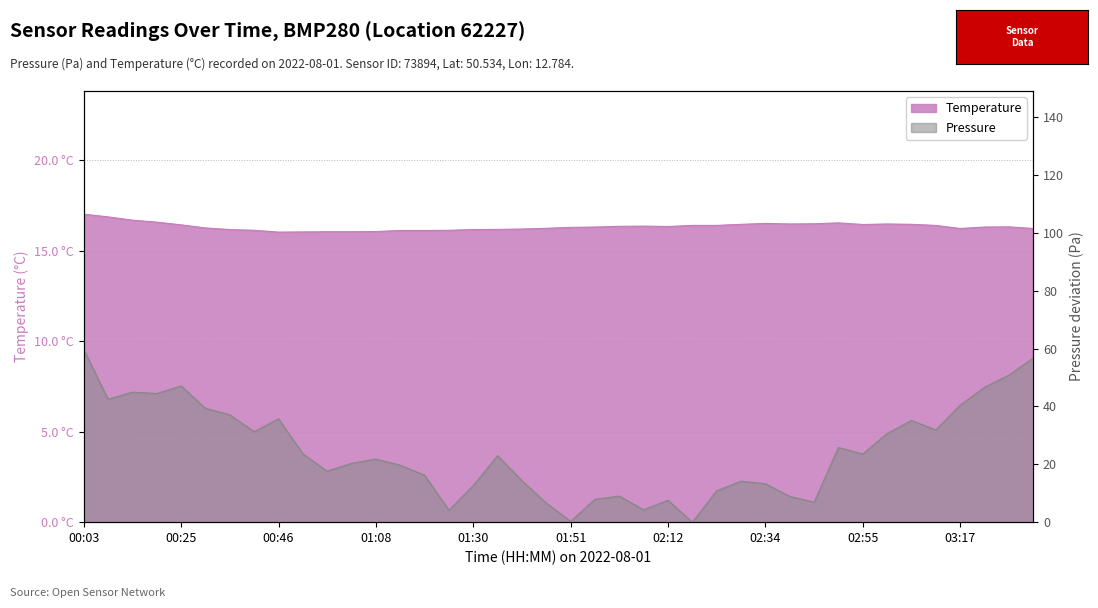

True or false: Temperature has a value of 22.4 at 00:46.

False